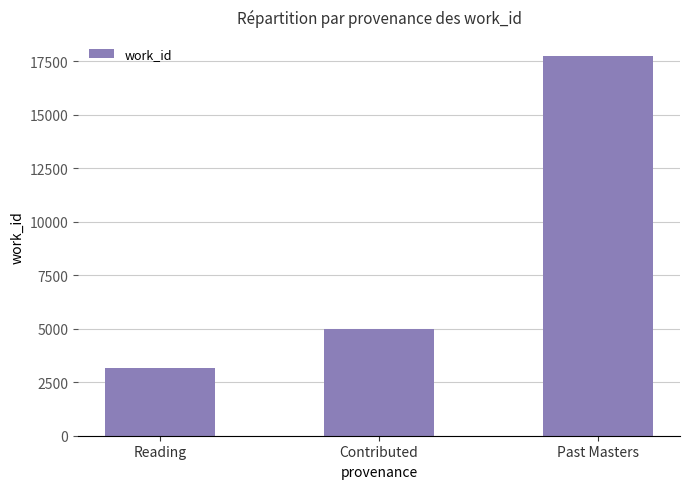

Rank the categories by value from highest to lowest.

Past Masters, Contributed, Reading